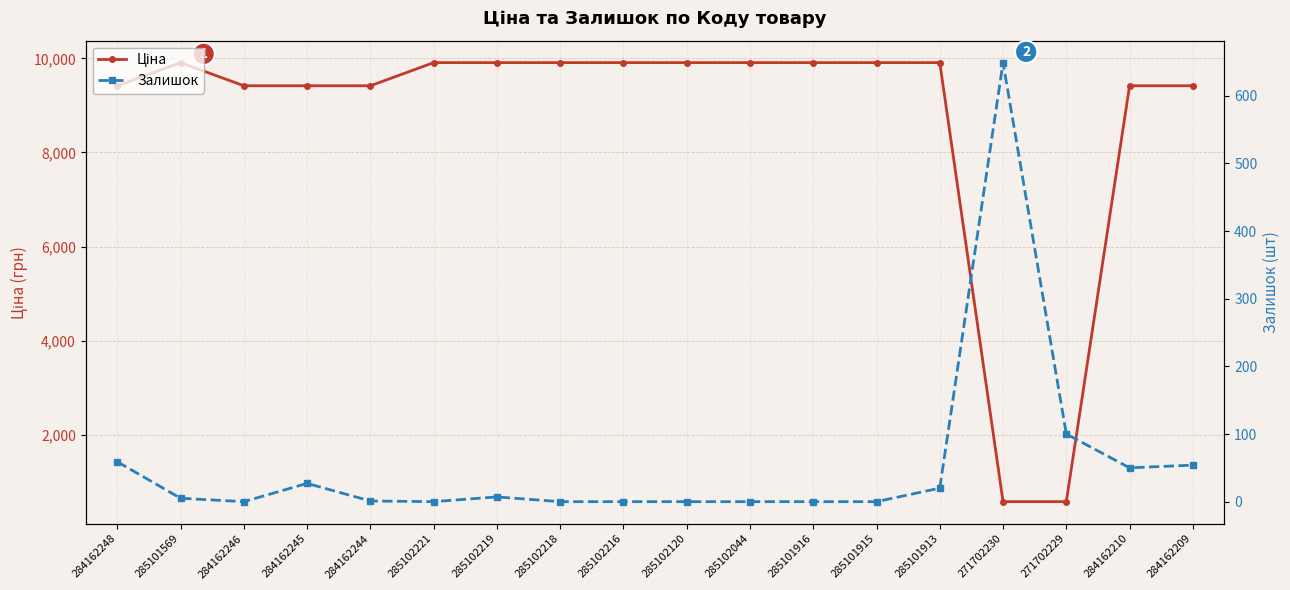

What is the difference between the Залишок values at 284162209 and 284162244?

53.0